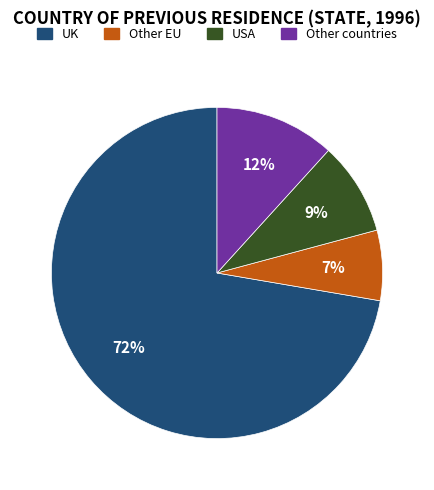

Approximately how many times larger is the value at Other EU compared to USA?

0.8